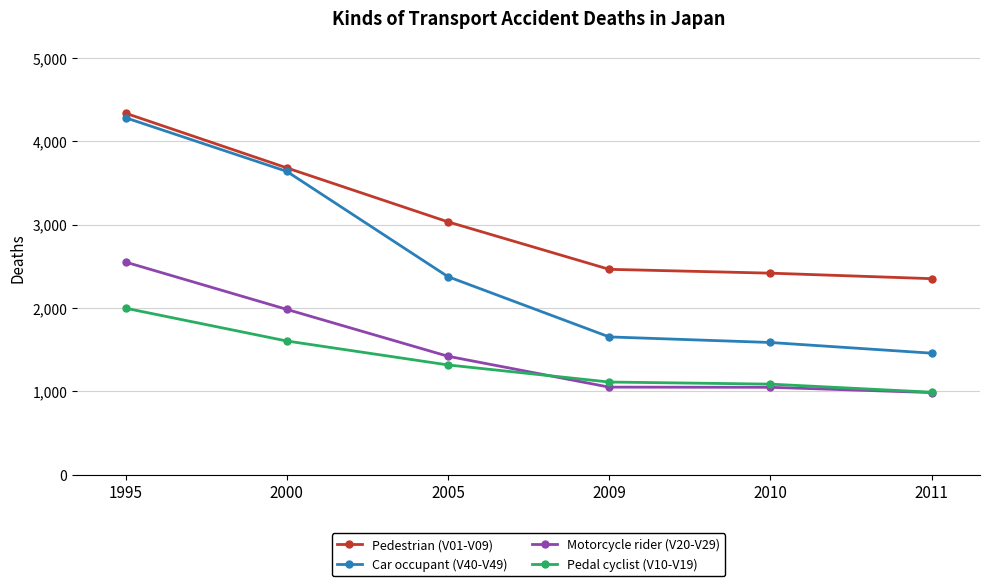

Where is Motorcycle rider (V20-V29) nearest to the value 1769?

2000